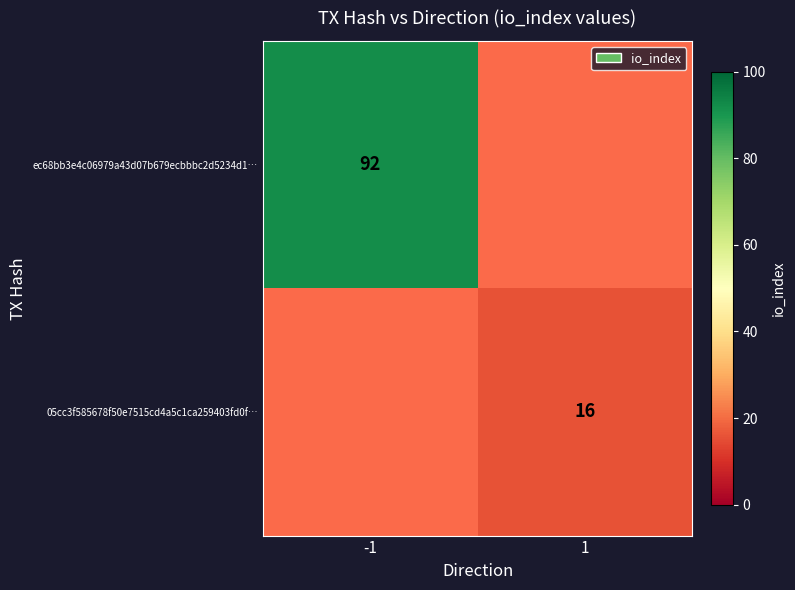

List the labels in order of ec68bb3e4c06979a43d07b679ecbbbc2d5234d1… value, largest first.

-1, 1